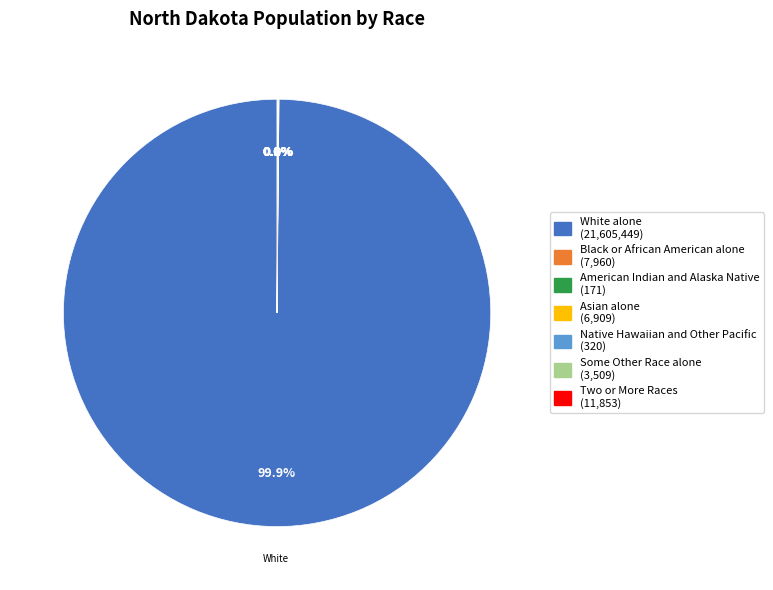

To the nearest percent, what portion does White alone represent?

100%